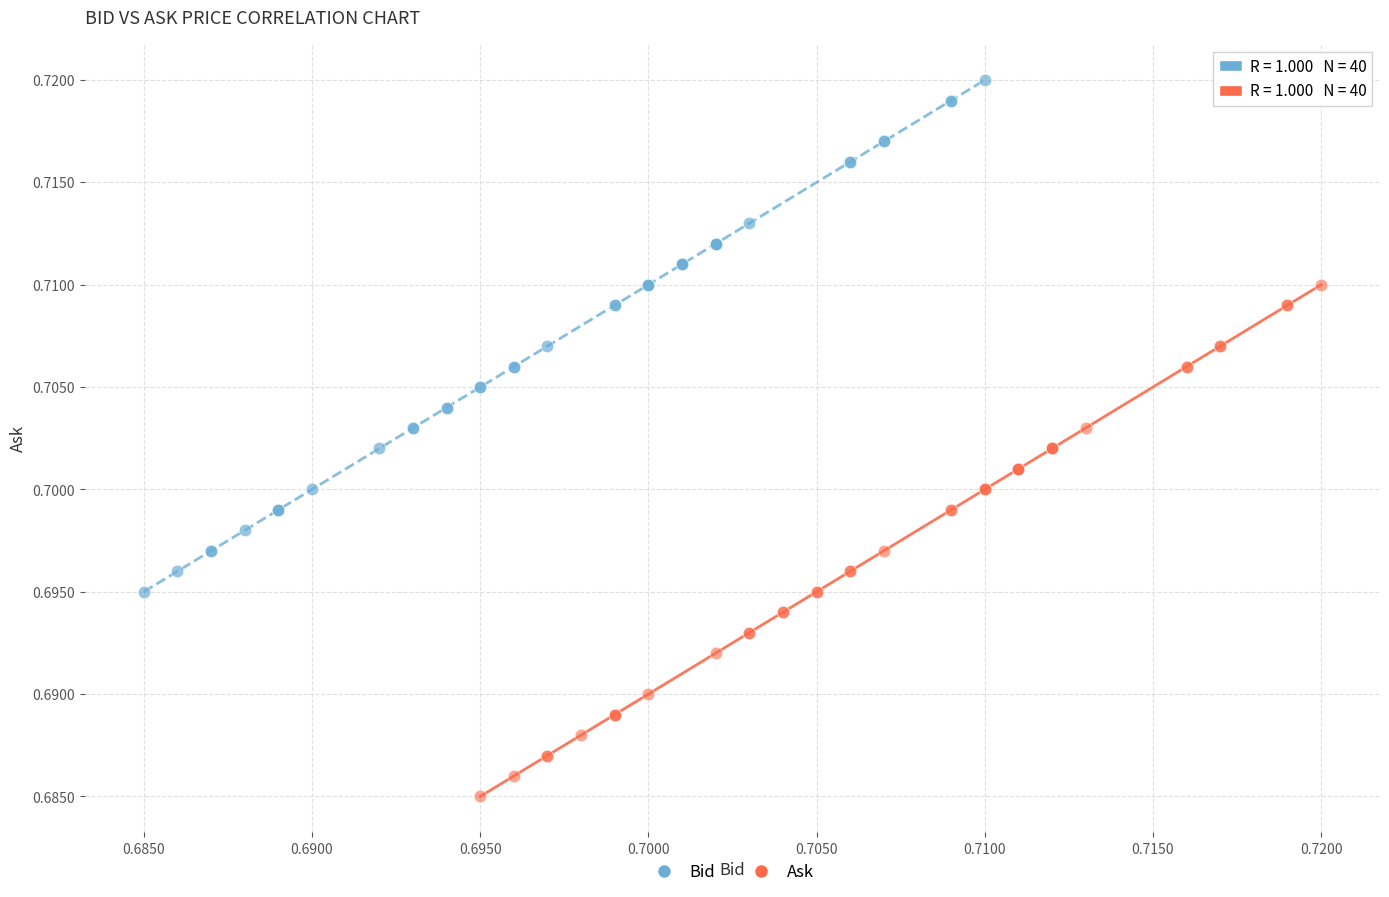

Which series reaches the maximum Y coordinate?

Bid